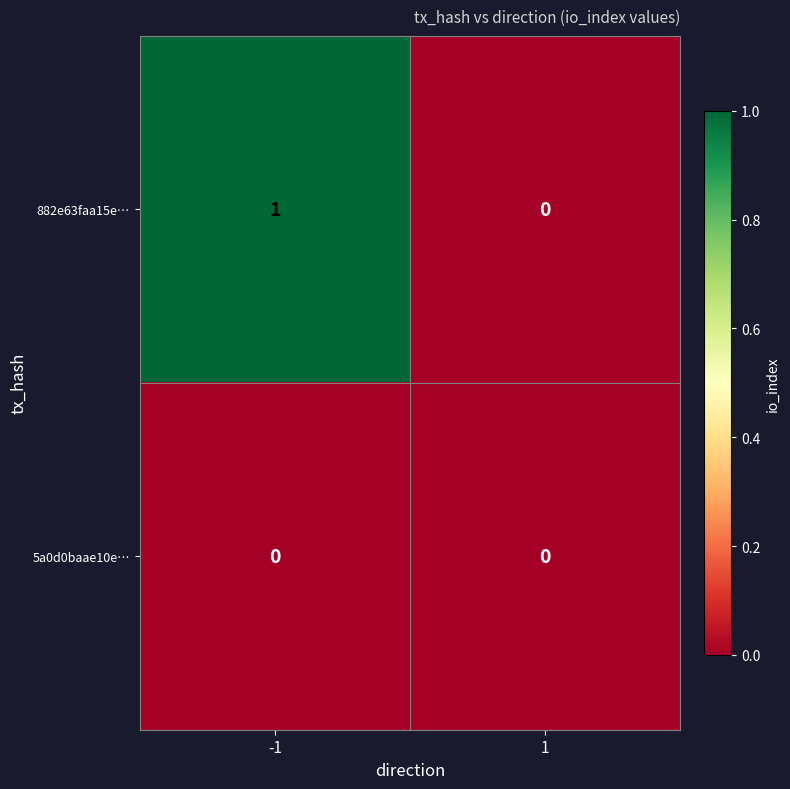

Which series has the largest total across all categories?

882e63faa15e…